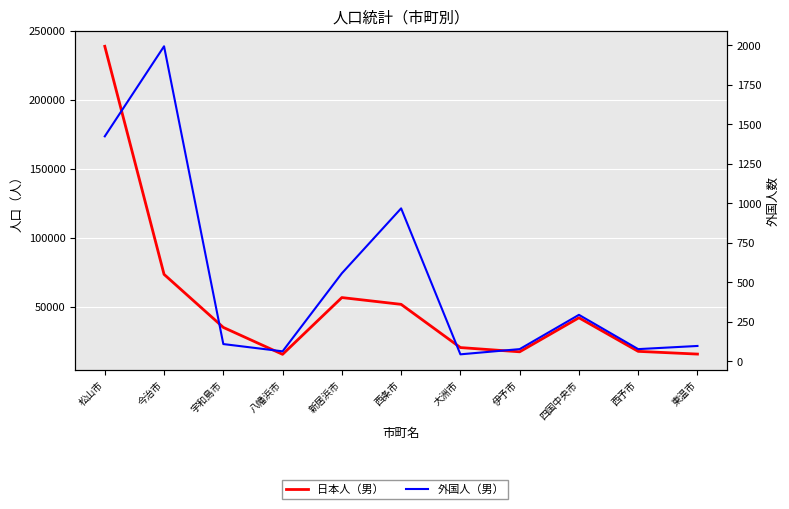

Which series has the largest range (max minus min)?

日本人（男）